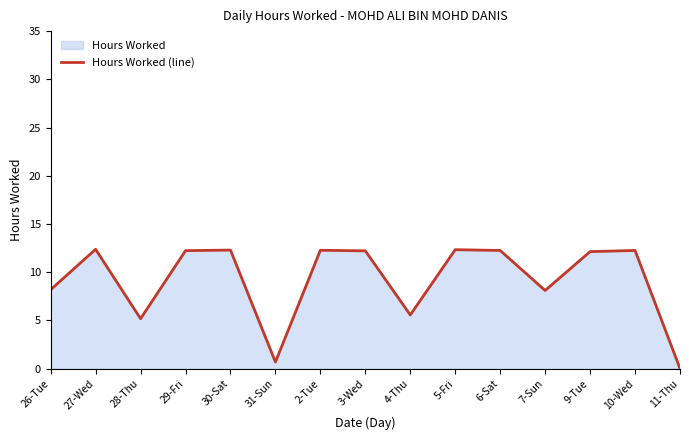

What is the approximate value at 10-Wed?

12.2